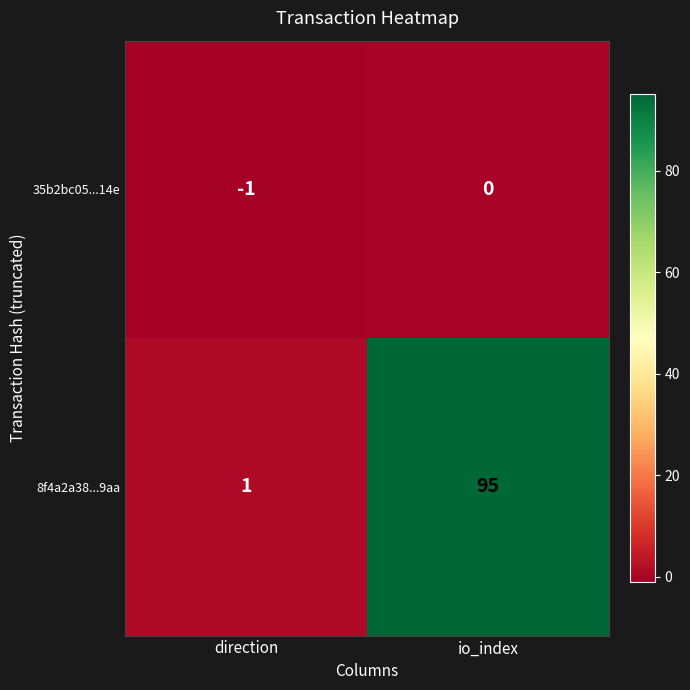

What is the difference between the highest and lowest values at direction?

2